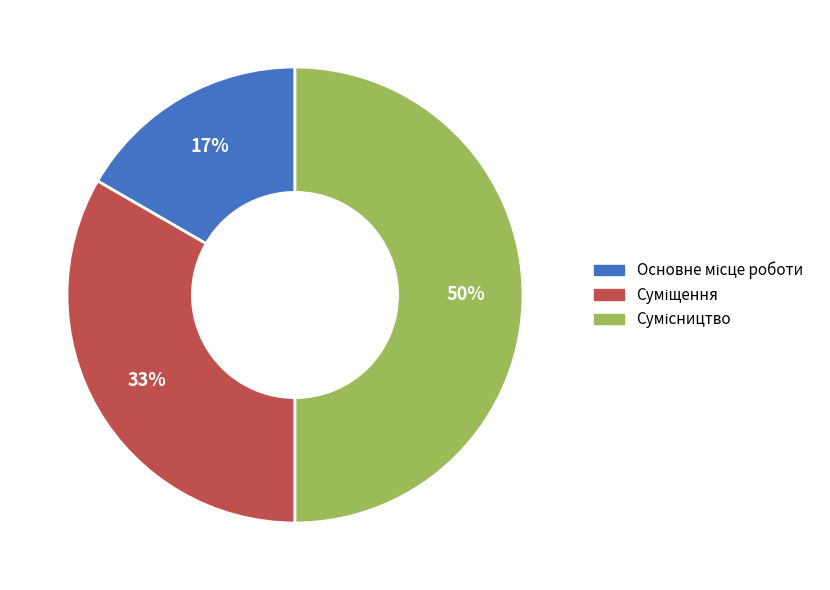

To the nearest percent, what is the difference between the largest and smallest slice percentages?

33%